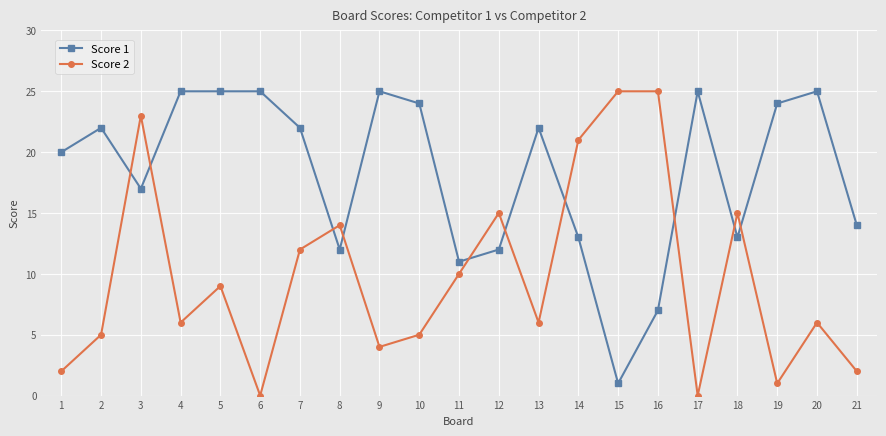

How many series are shown in this chart?

2